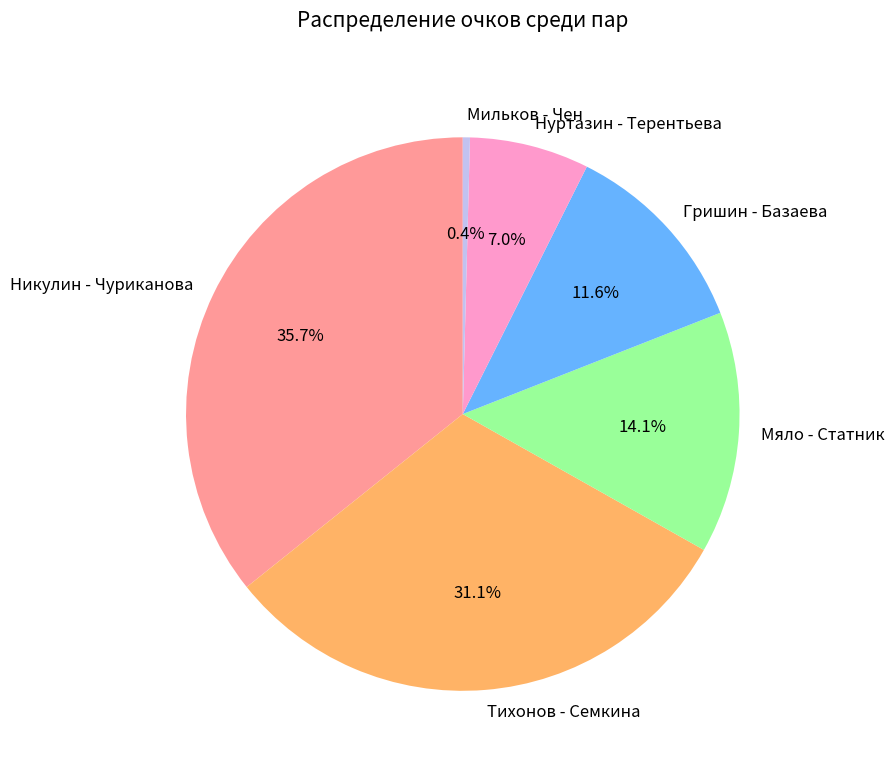

Is Нуртазин - Терентьева the majority of the pie?

No